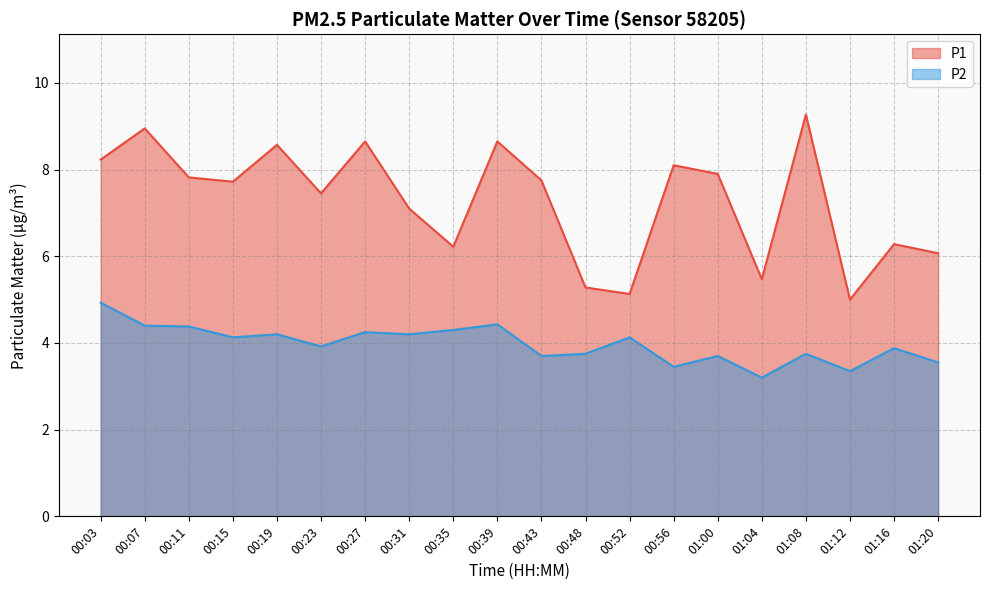

True or false: P1 and P2 cross at least once.

False